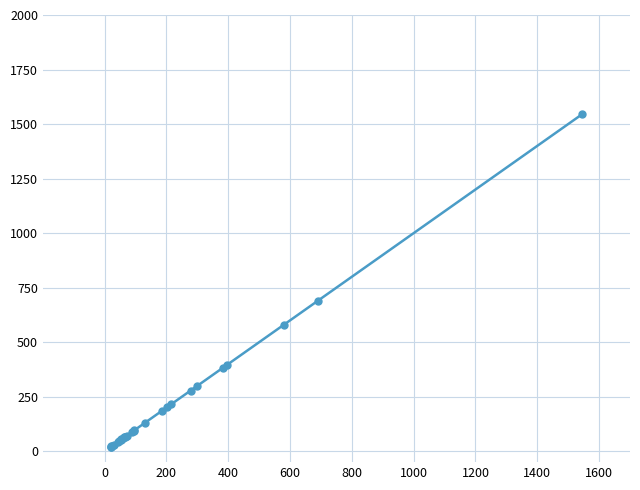

What is the maximum value shown in the chart?

1545